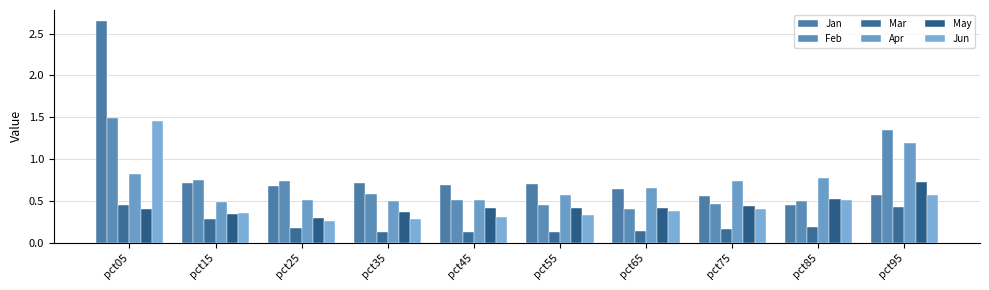

What is the smallest value displayed?

0.1